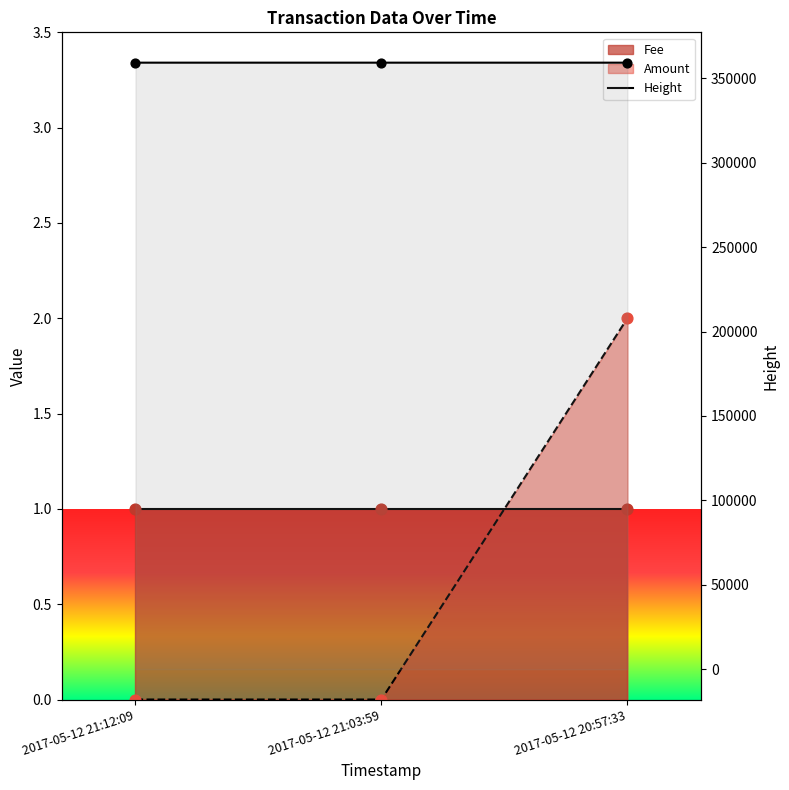

Which series has the largest total across all categories?

Height